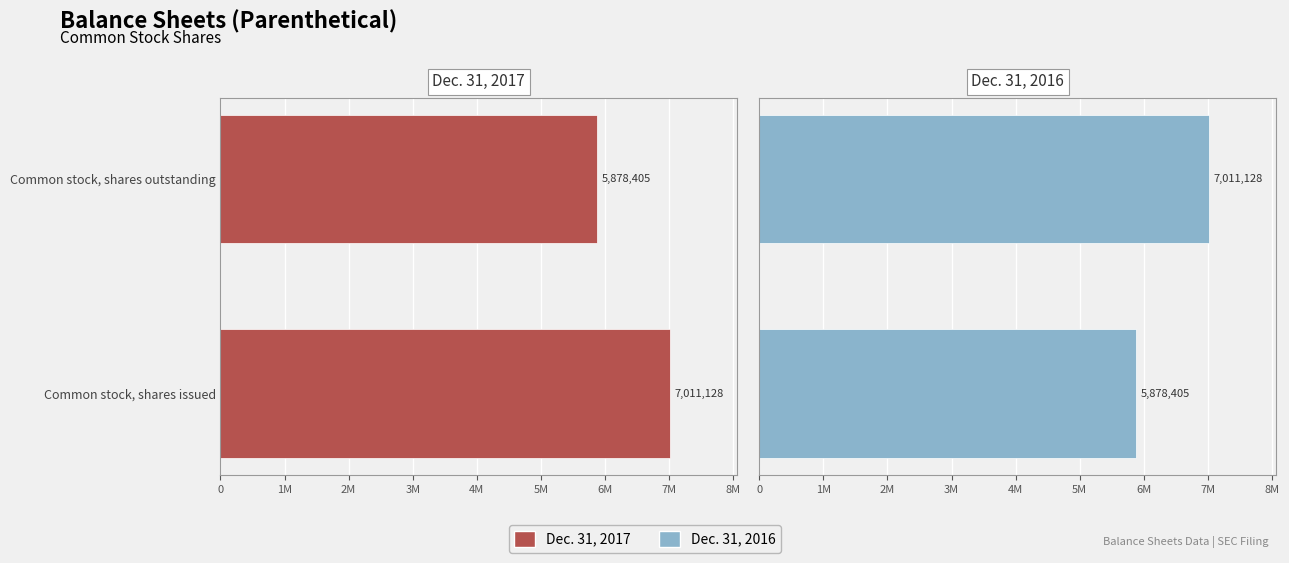

What is the difference between the maximum and minimum values in the Dec. 31, 2016 series?

1132723